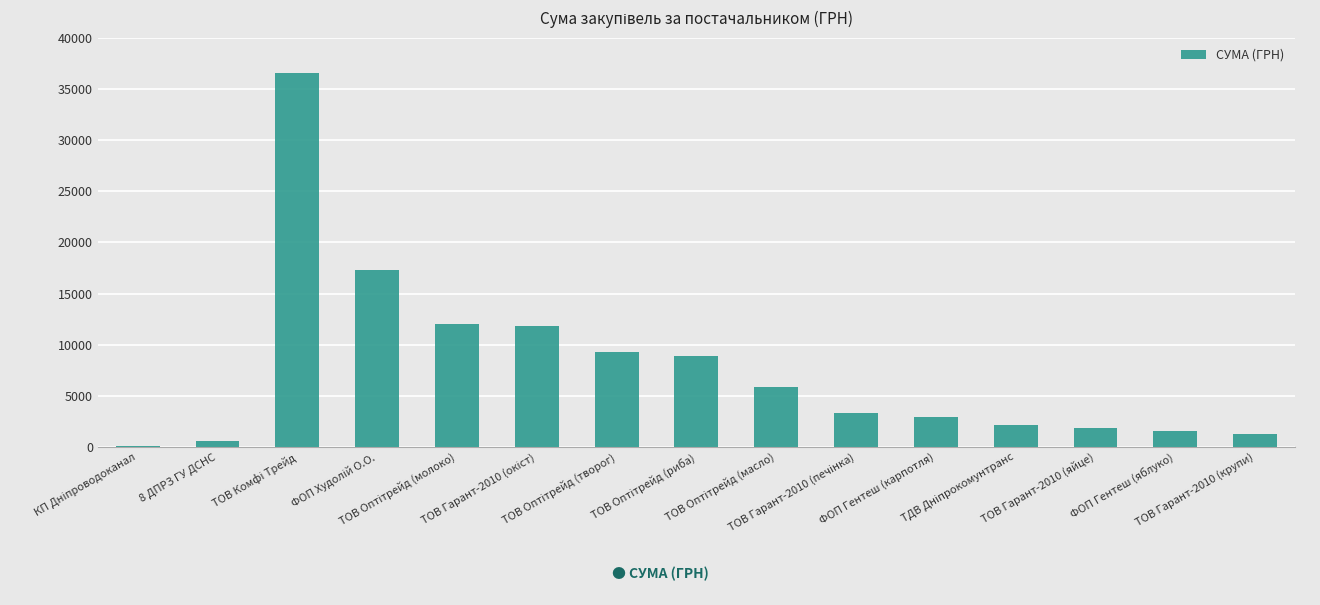

What is the greatest value displayed?

36547.0